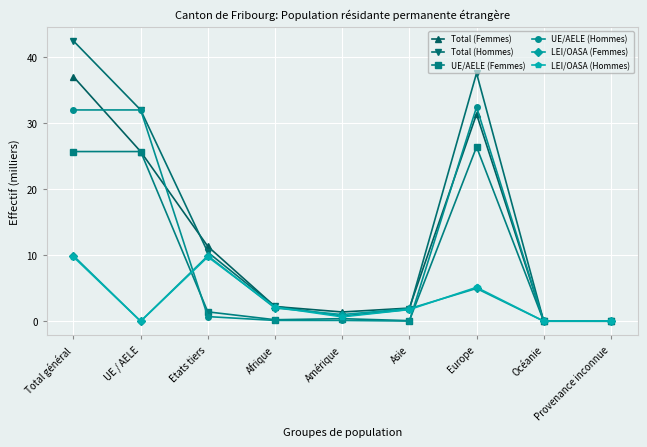

The value of Total (Hommes) at Océanie is 0.0. True or false?

True